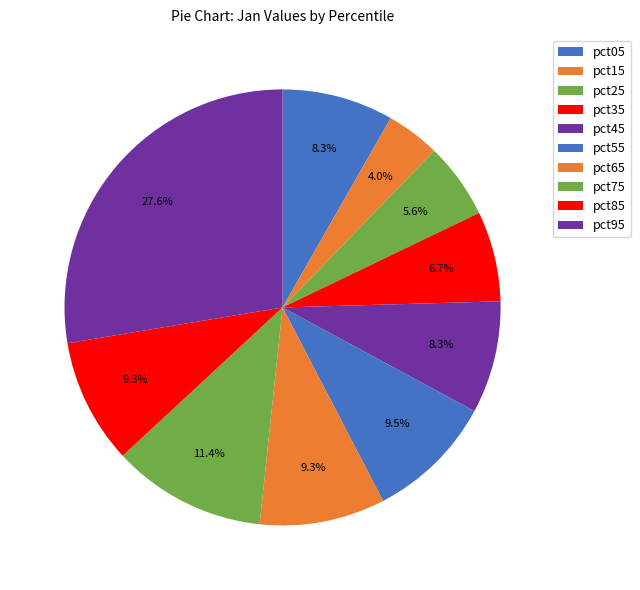

Is the sum of pct75 and pct45 greater than half?

No